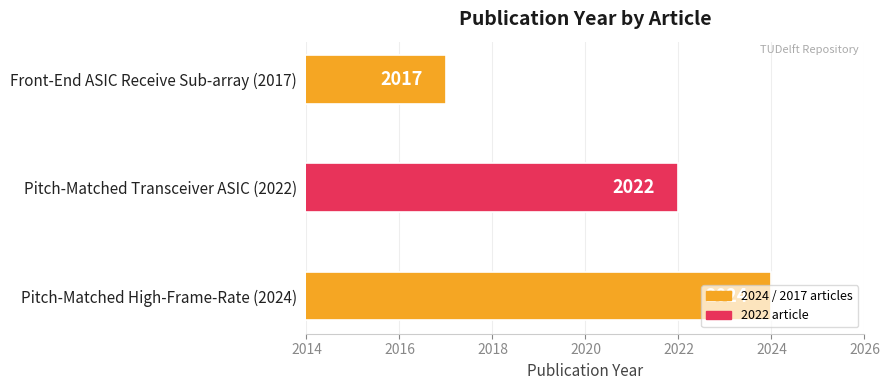

Rank the categories by value from lowest to highest.

Front-End ASIC Receive Sub-array (2017), Pitch-Matched Transceiver ASIC (2022), Pitch-Matched High-Frame-Rate (2024)